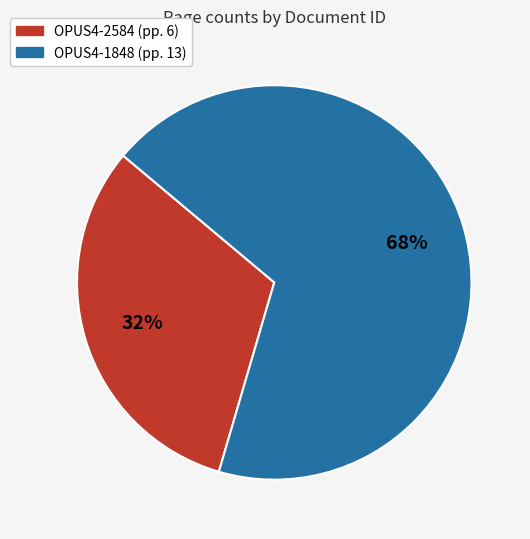

Is the sum of OPUS4-1848 and OPUS4-2584 greater than half?

Yes